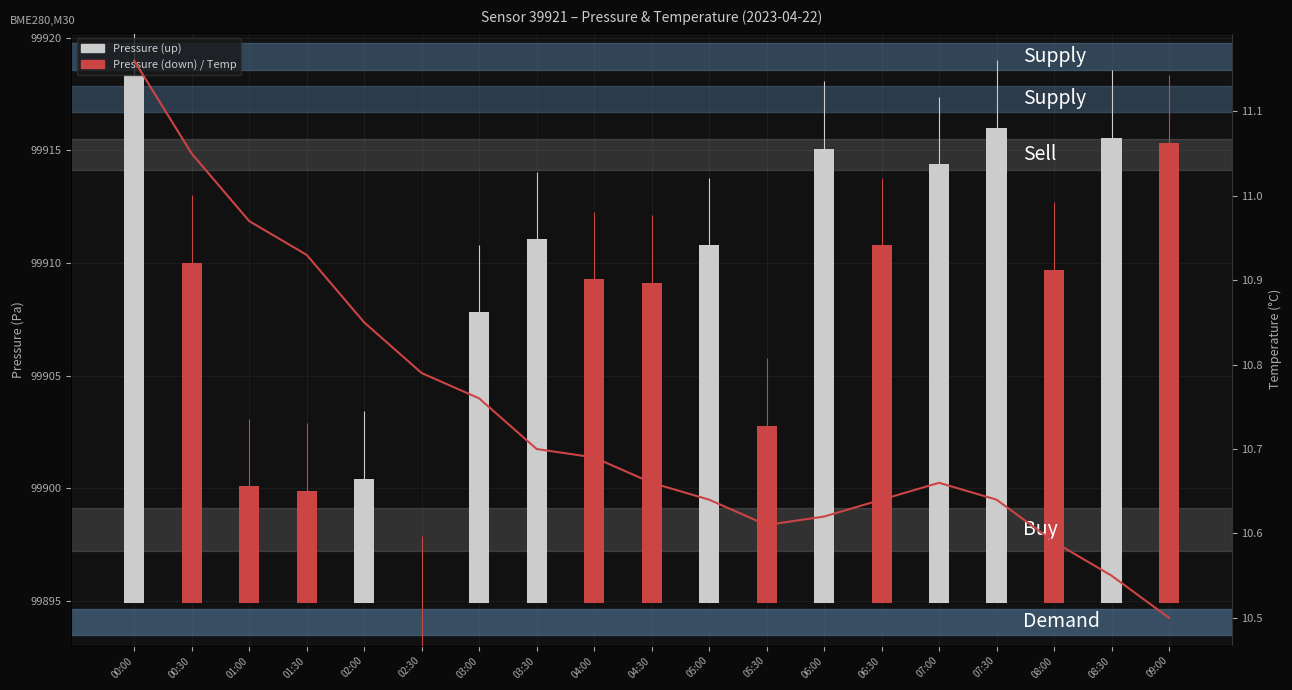

What is the greatest value displayed?

11.2